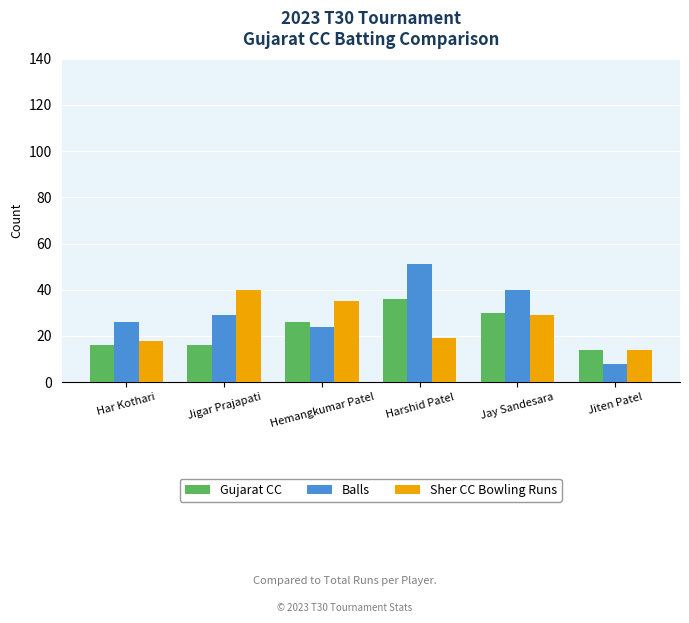

What is the difference between the maximum and minimum values in the Sher CC Bowling Runs series?

26